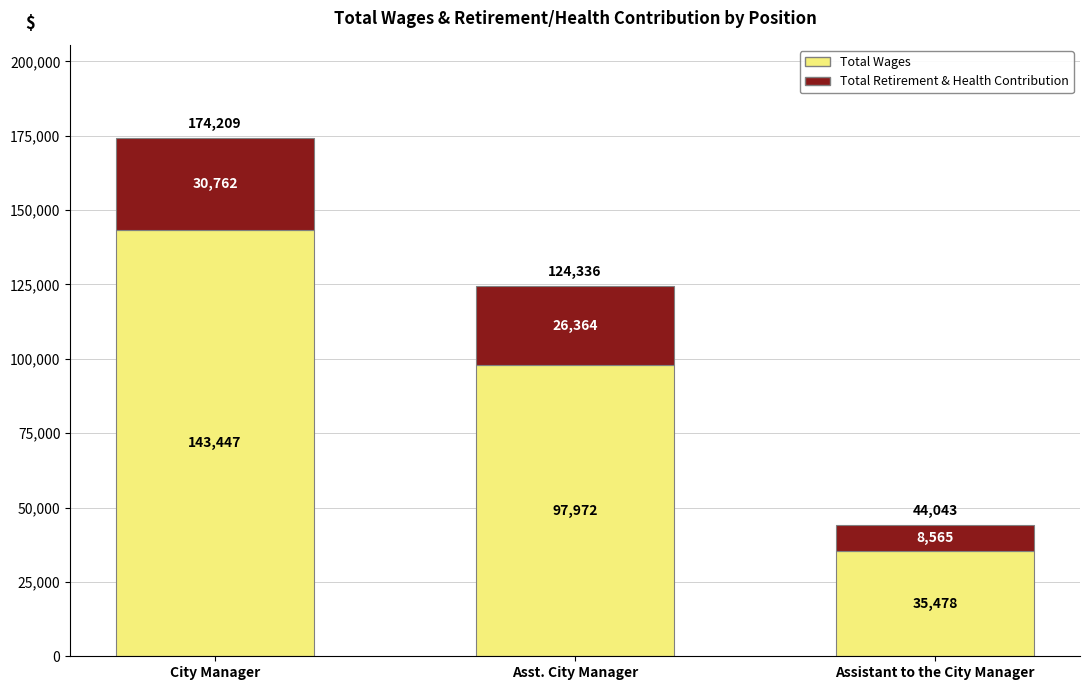

Count the number of data series in this chart.

2